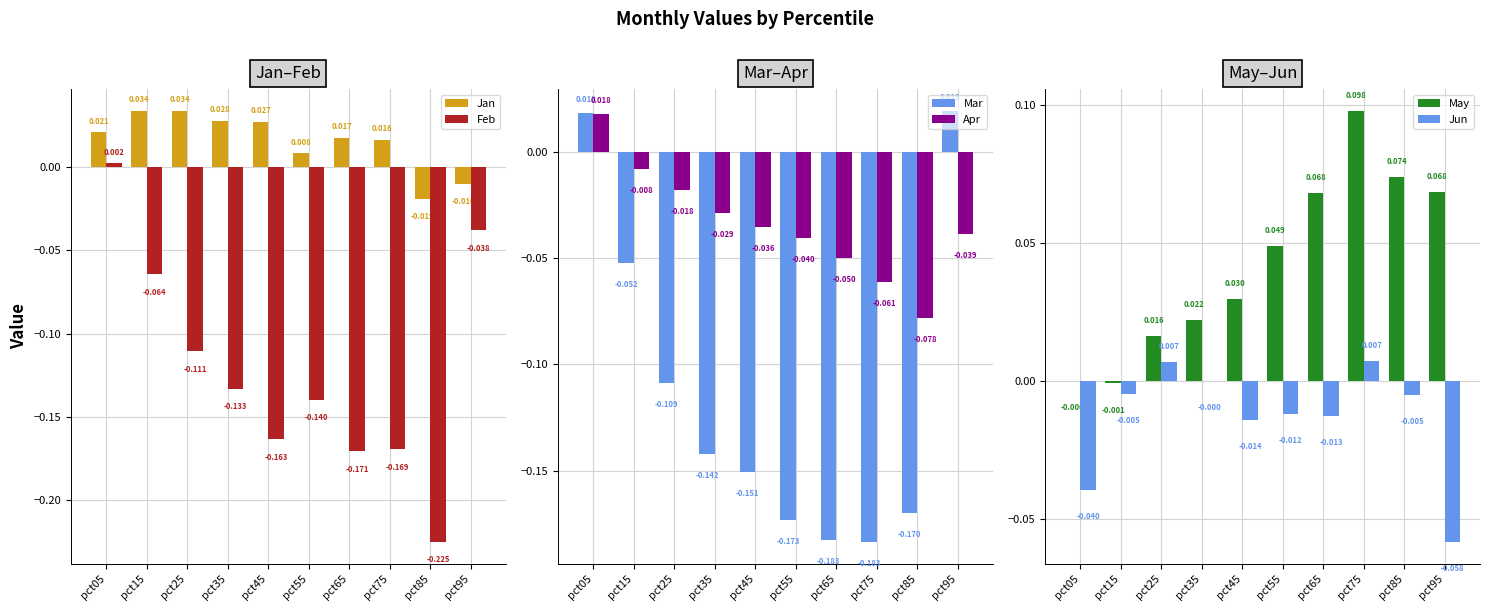

How many bars are there in total?

60